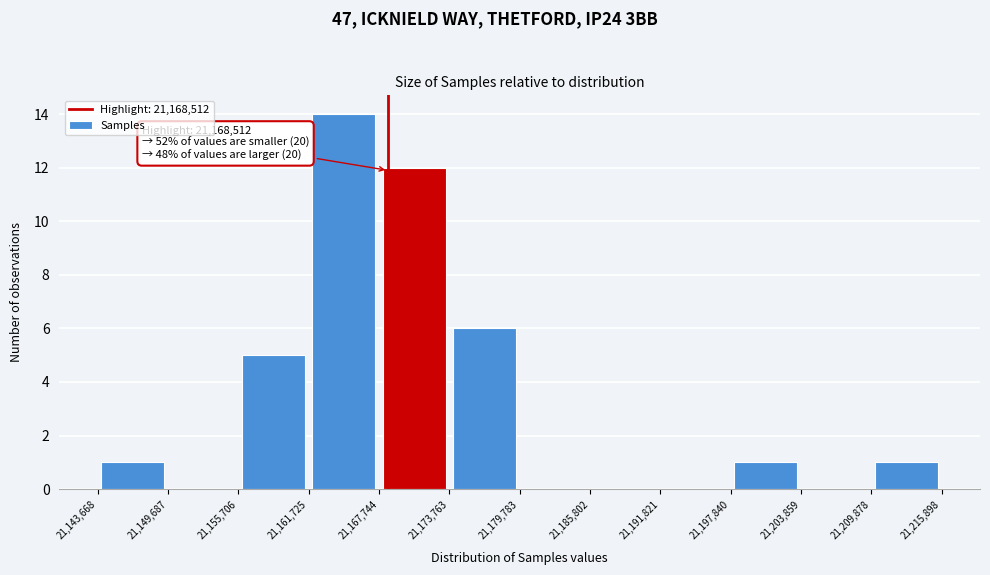

Over which range of the x-axis is the bar tallest?

21,161,725 to 21,167,744